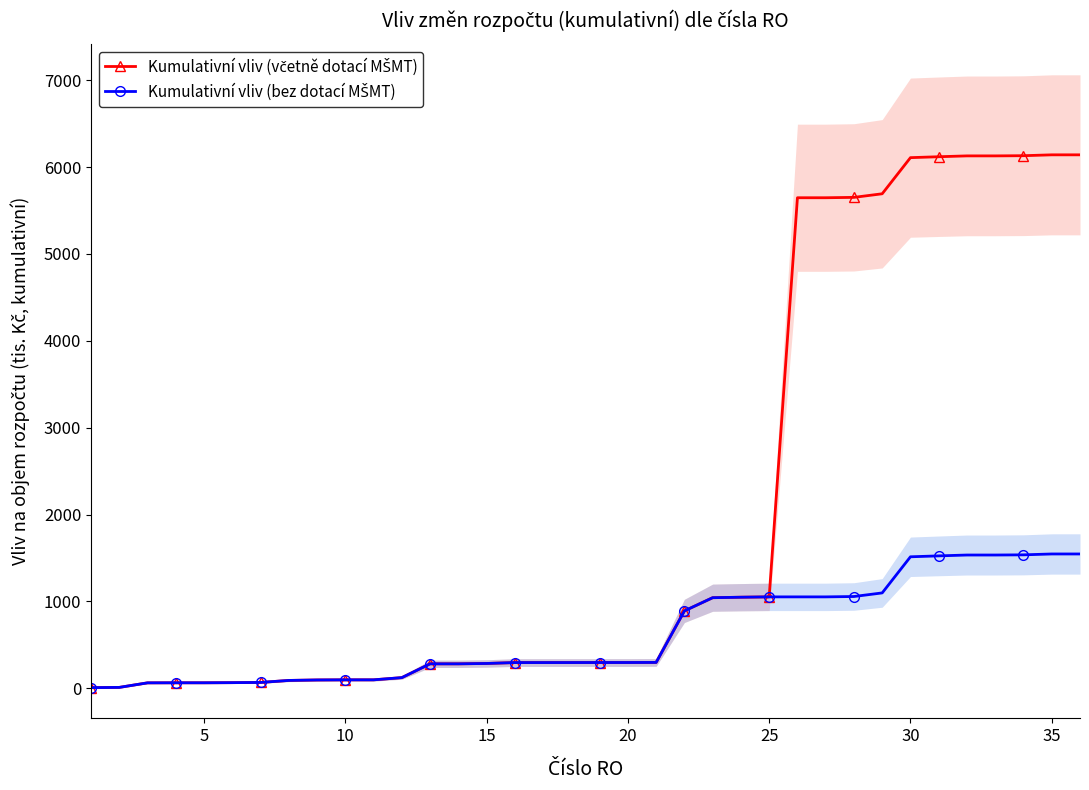

What is the sum of all Kumulativní vliv (bez dotací MŠMT) values?

22502.8